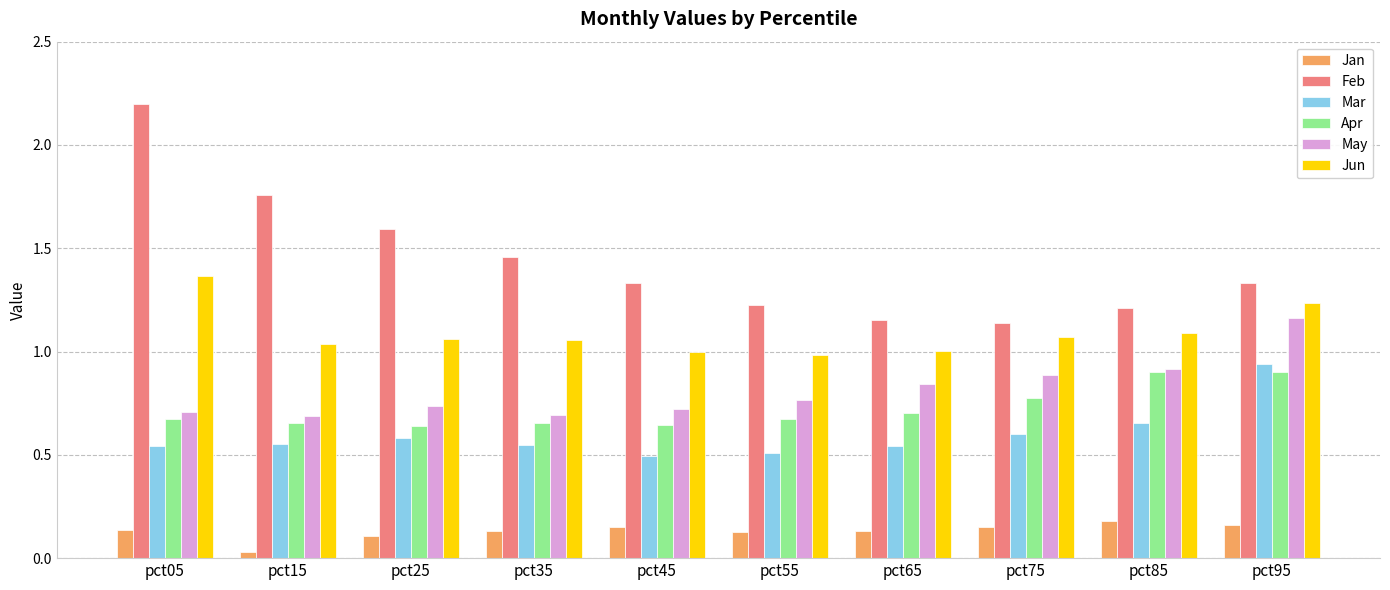

How many distinct data groups are displayed?

6